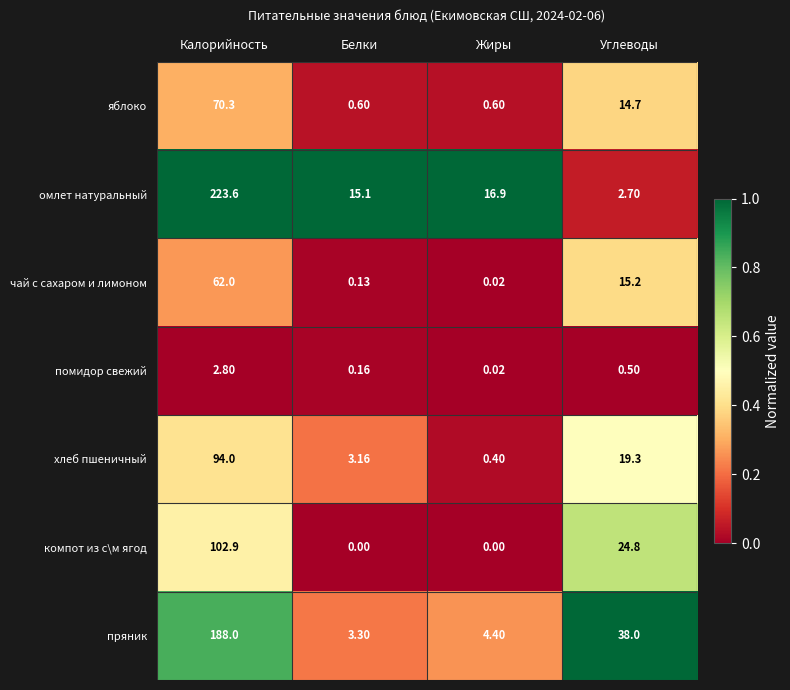

Which series has the largest range (max minus min)?

омлет натуральный